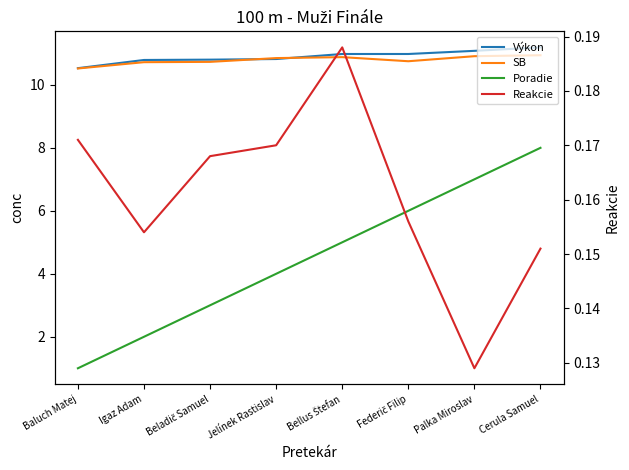

At Igaz Adam, list the series in order from smallest to largest.

Reakcie, Poradie, SB, Výkon